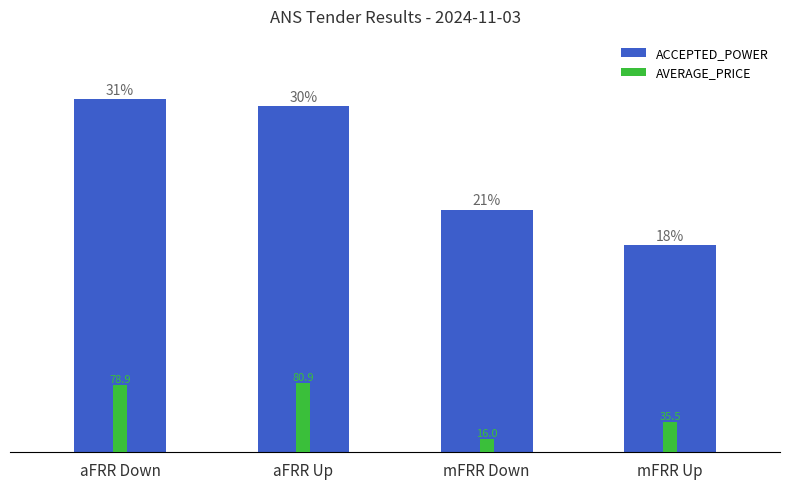

What is the label of the 2nd bar from the left?

aFRR Up